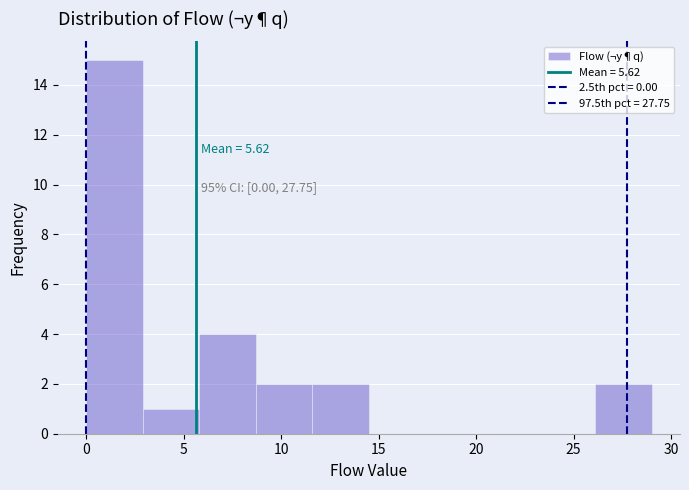

Over which range of the x-axis is the bar tallest?

0.0 to 2.9